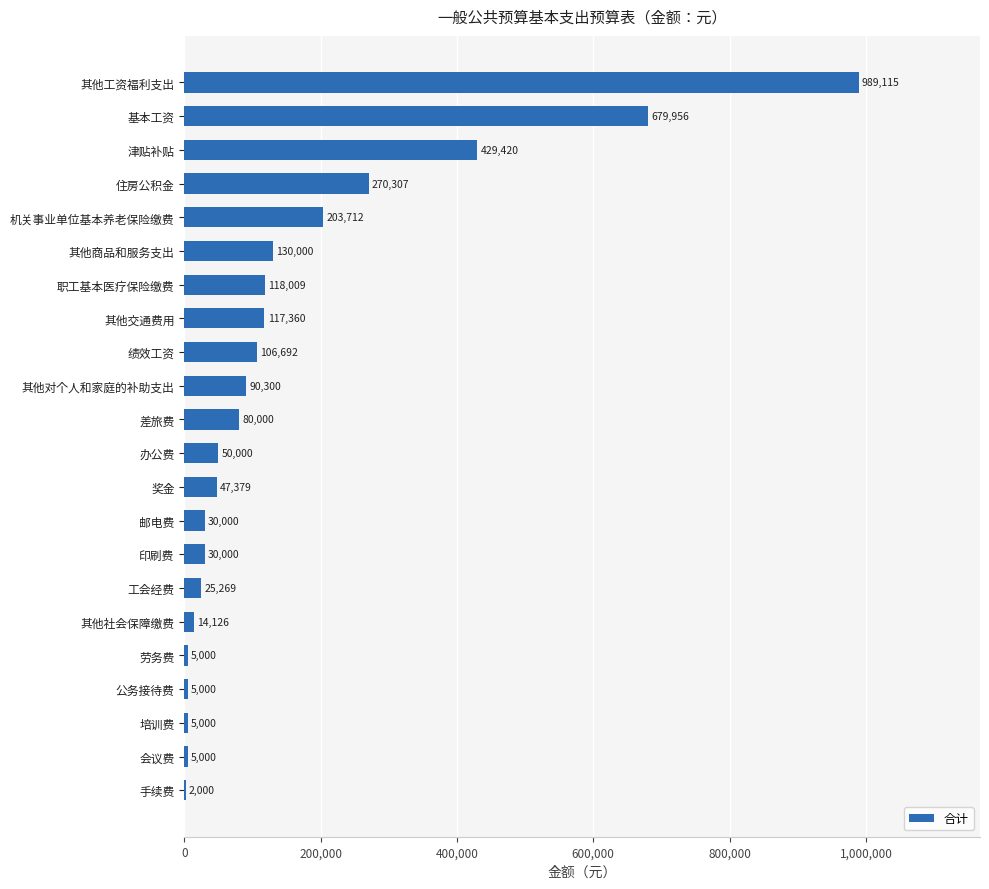

What is the sum of the values at 邮电费 and 基本工资?

709956.0